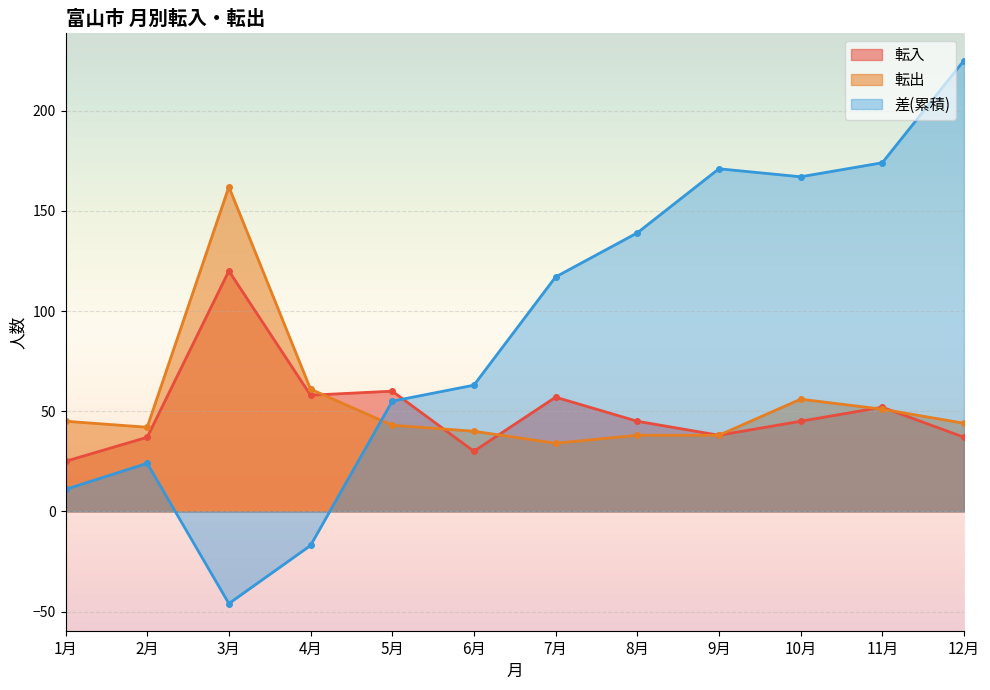

Reading left to right, list all the values displayed in this chart.

転入: 25	37	120	58	60	30	57	45	38	45	52	37
転出: 45	42	162	61	43	40	34	38	38	56	51	44
差(累積): 11	24	-46	-17	55	63	117	139	171	167	174	225